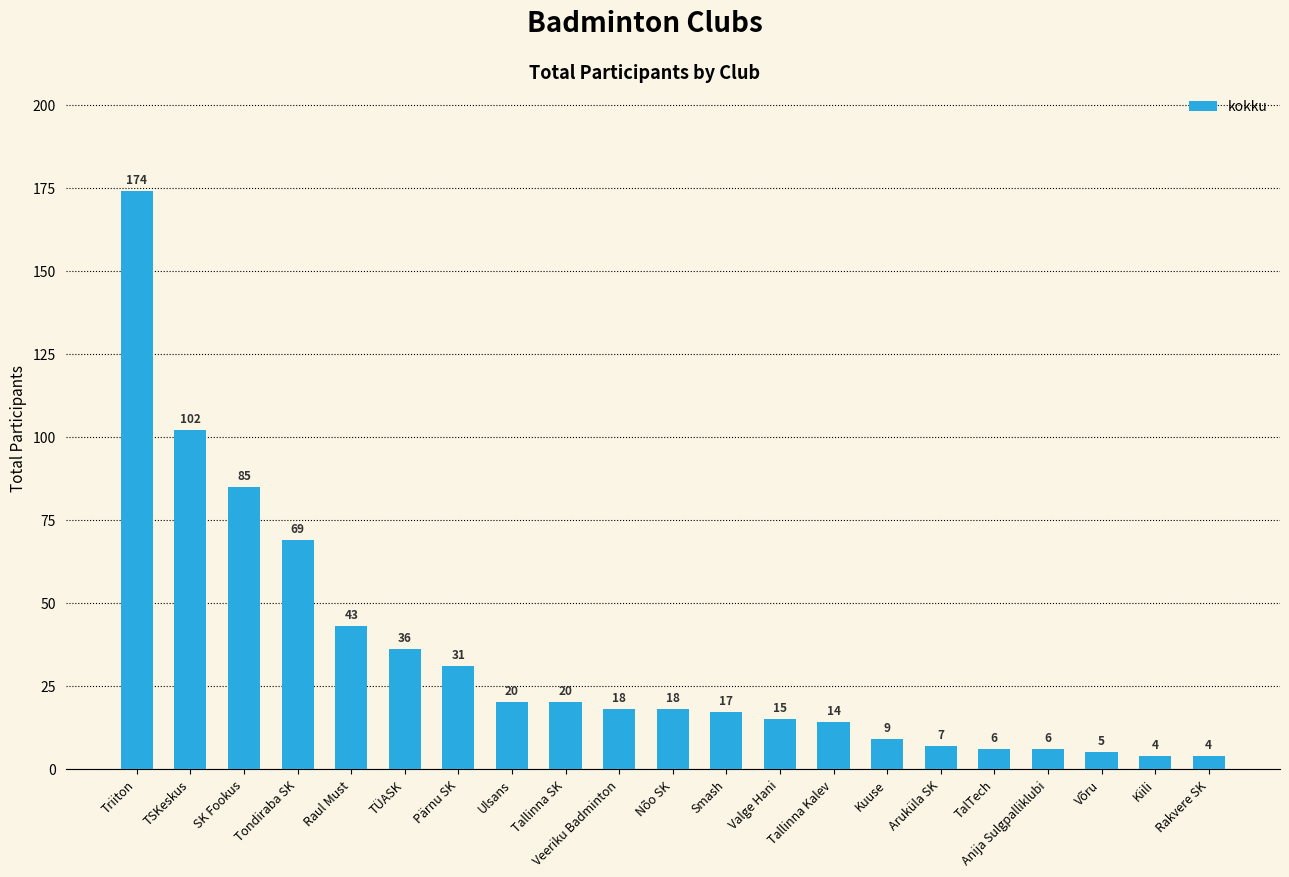

What is the value of the 19th bar from the left?

5